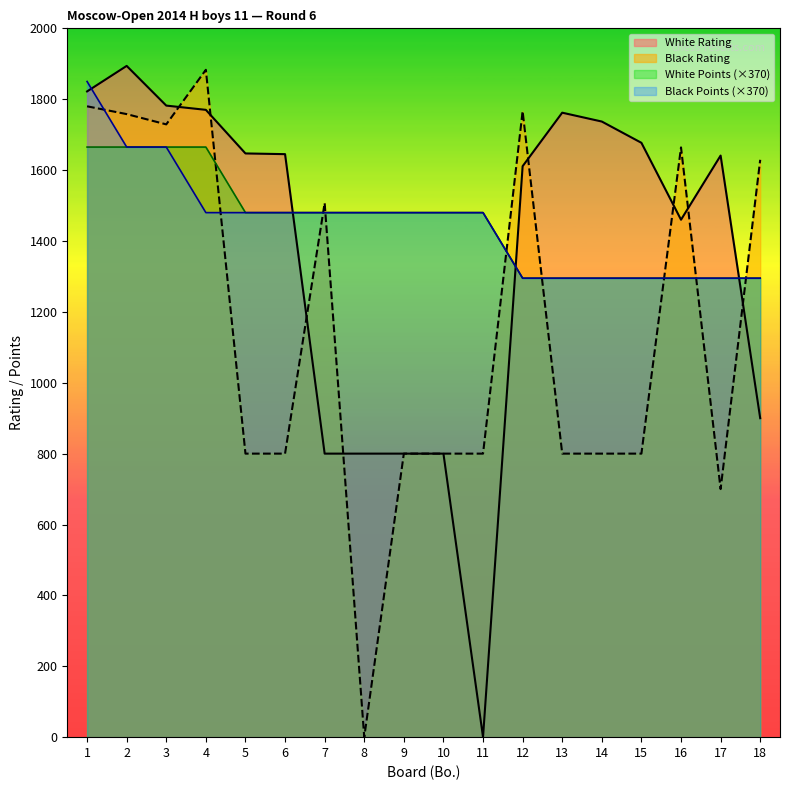

How many series are shown in this chart?

4